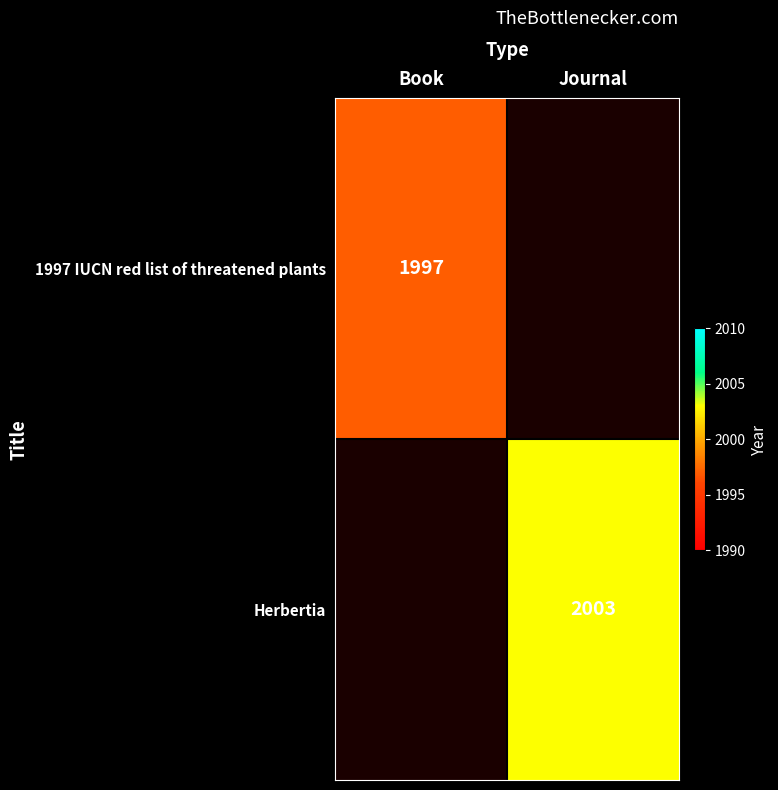

The value of Herbertia at Journal is 1216. True or false?

False